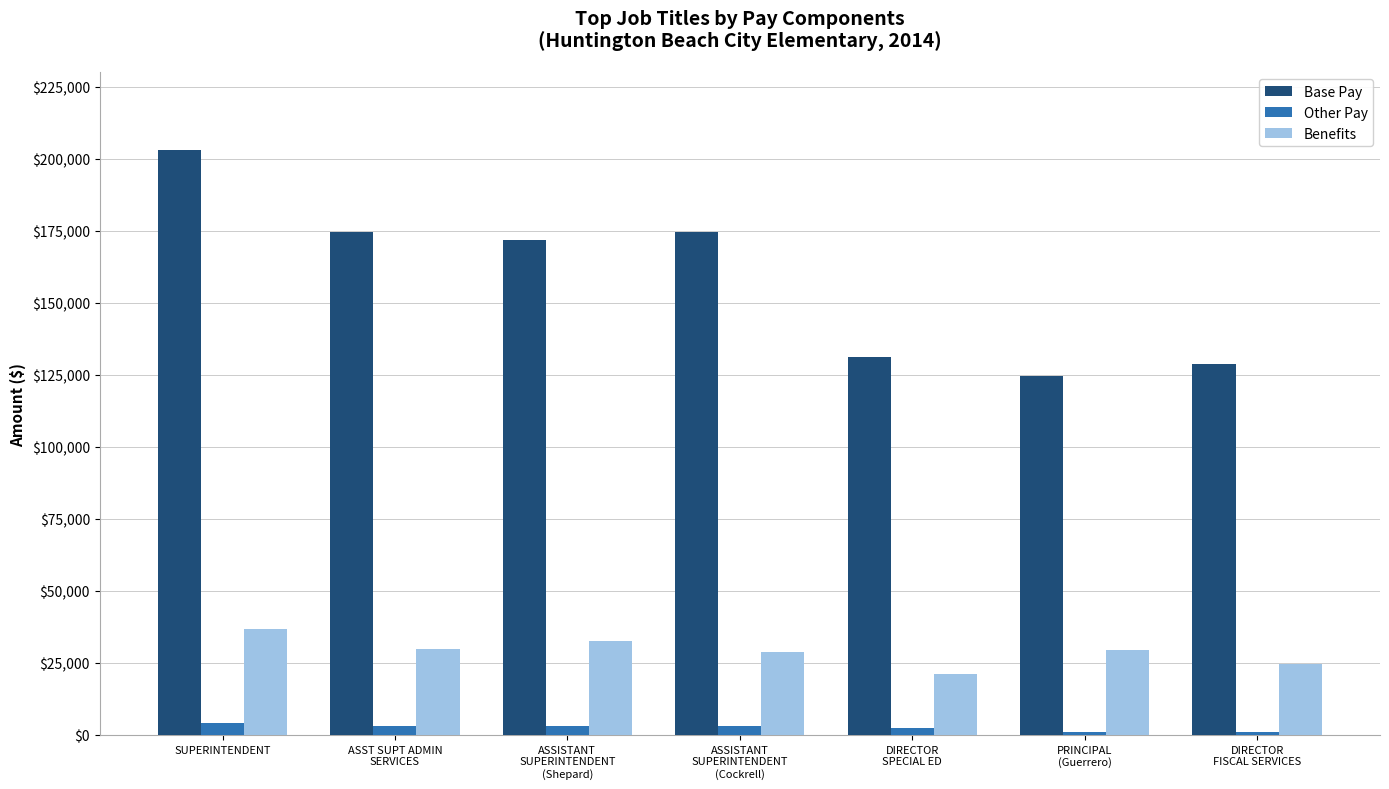

Rank the series by their average value, from lowest to highest.

Other Pay, Benefits, Base Pay